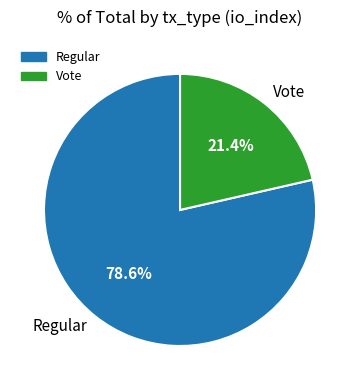

Is there any slice that represents more than half of the pie?

Yes